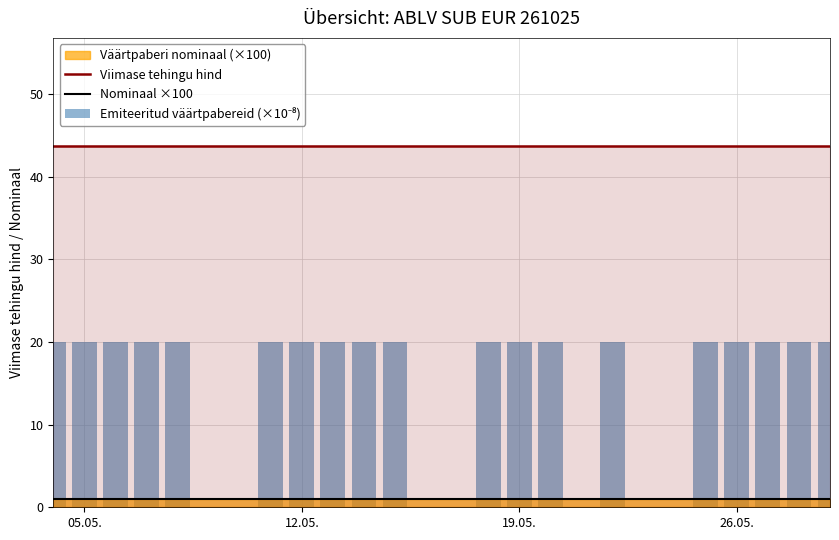

Reading left to right, transcribe all the data shown in this chart.

Viimase tehingu hind: 43.7	43.7	43.7	43.7	43.7	43.7	43.7	43.7	43.7	43.7	43.7	43.7	43.7	43.7	43.7	43.7	43.7	43.7	43.7
Nominaal ×100: 1.0	1.0	1.0	1.0	1.0	1.0	1.0	1.0	1.0	1.0	1.0	1.0	1.0	1.0	1.0	1.0	1.0	1.0	1.0
Emiteeritud väärtpabereid (×10⁻⁸): 20.0	20.0	20.0	20.0	20.0	20.0	20.0	20.0	20.0	20.0	20.0	20.0	20.0	20.0	20.0	20.0	20.0	20.0	20.0